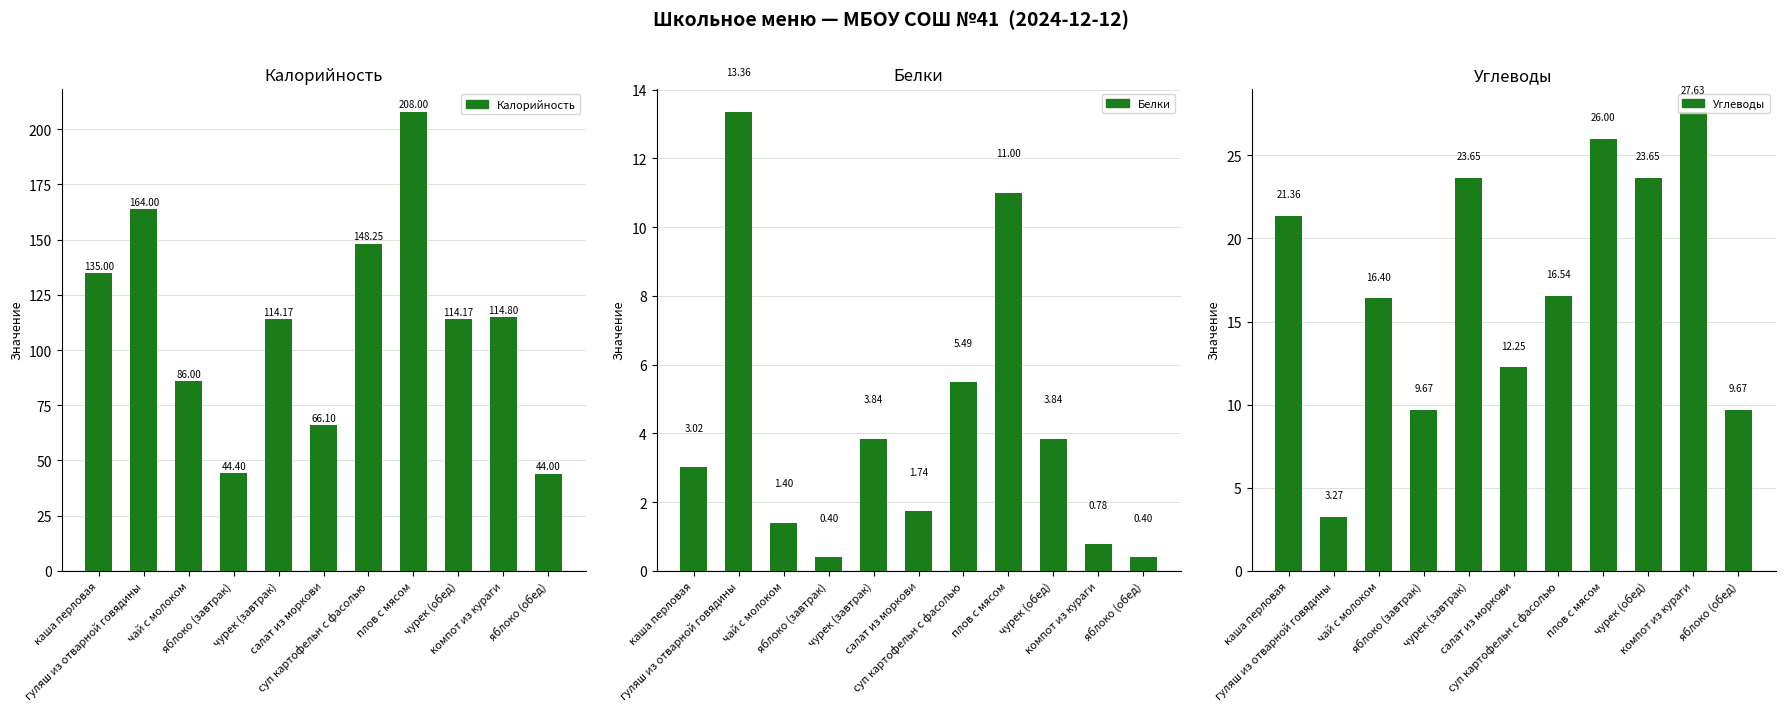

Reading left to right, transcribe all the data shown in this chart.

Калорийность: 135.0	164.0	86.0	44.4	114.2	66.1	148.2	208.0	114.2	114.8	44.0
Белки: 3.0	13.4	1.4	0.4	3.8	1.7	5.5	11.0	3.8	0.8	0.4
Углеводы: 21.4	3.3	16.4	9.7	23.6	12.2	16.5	26.0	23.6	27.6	9.7